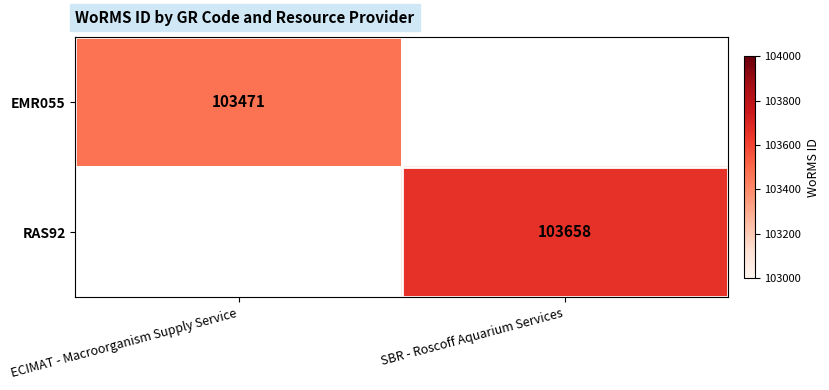

The EMR055 series shows 103471 at ECIMAT - Macroorganism Supply Service. True or false?

True